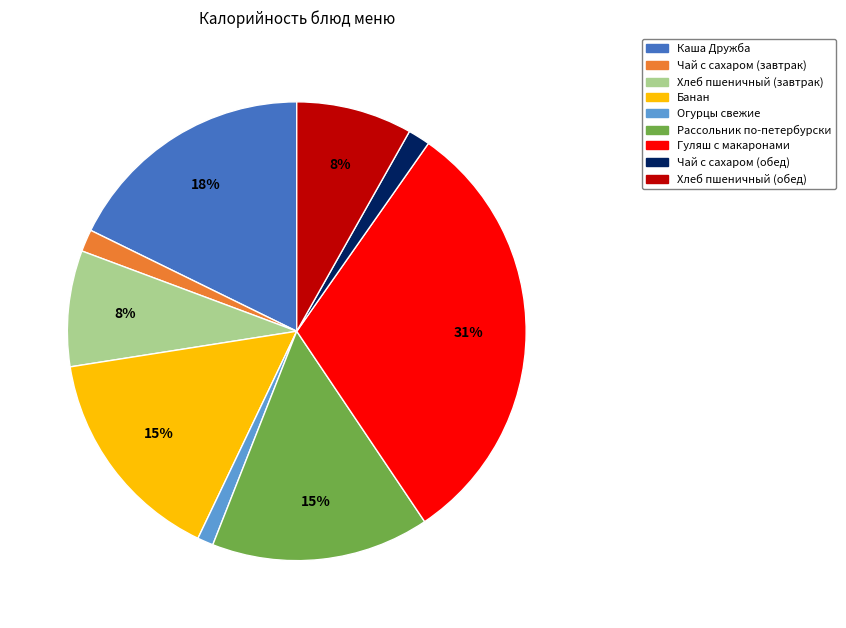

What percentage is the Каша Дружба slice, to the nearest percent?

18%